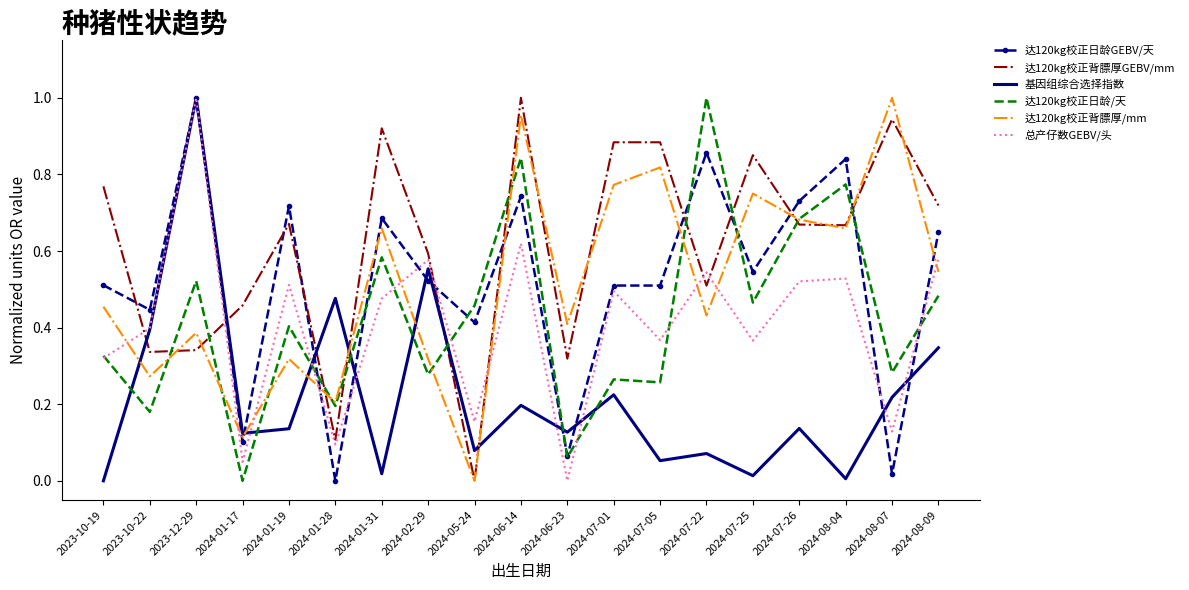

The 达120kg校正日龄/天 series shows 0.4 at 2024-02-29. True or false?

False